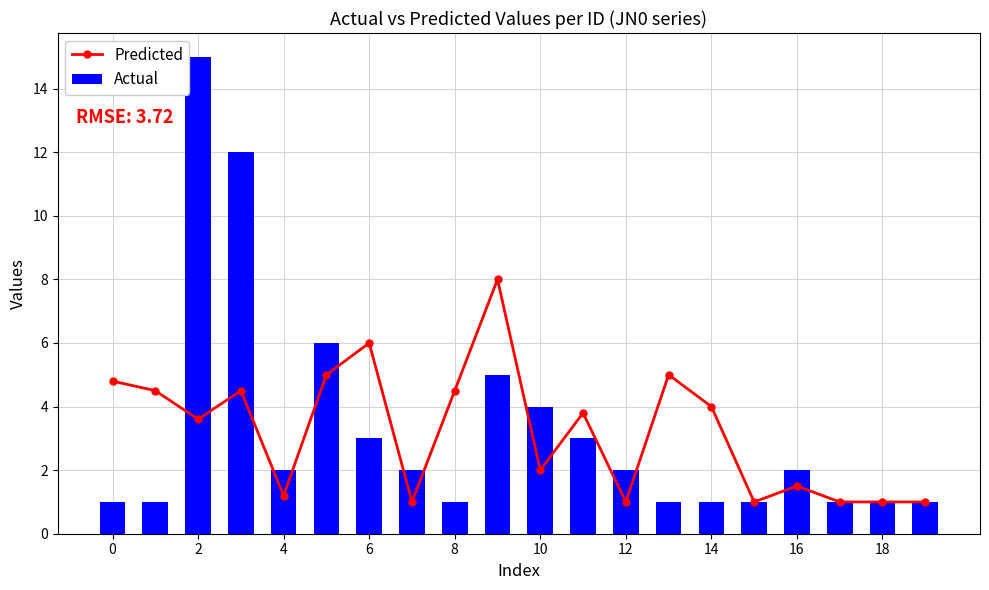

What is the sum of all Actual values?

65